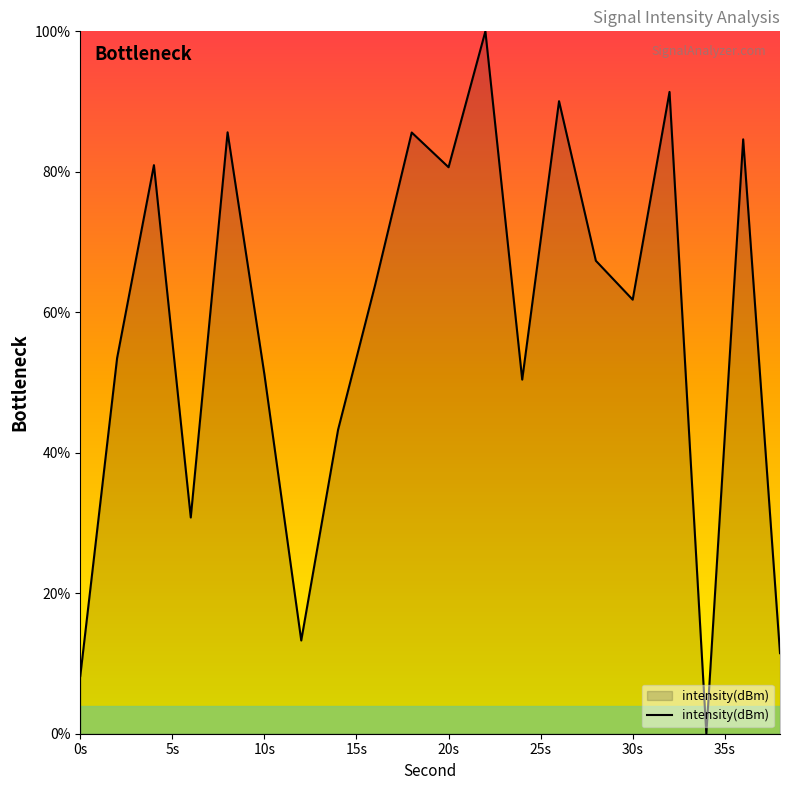

What is the greatest value displayed?

100.0